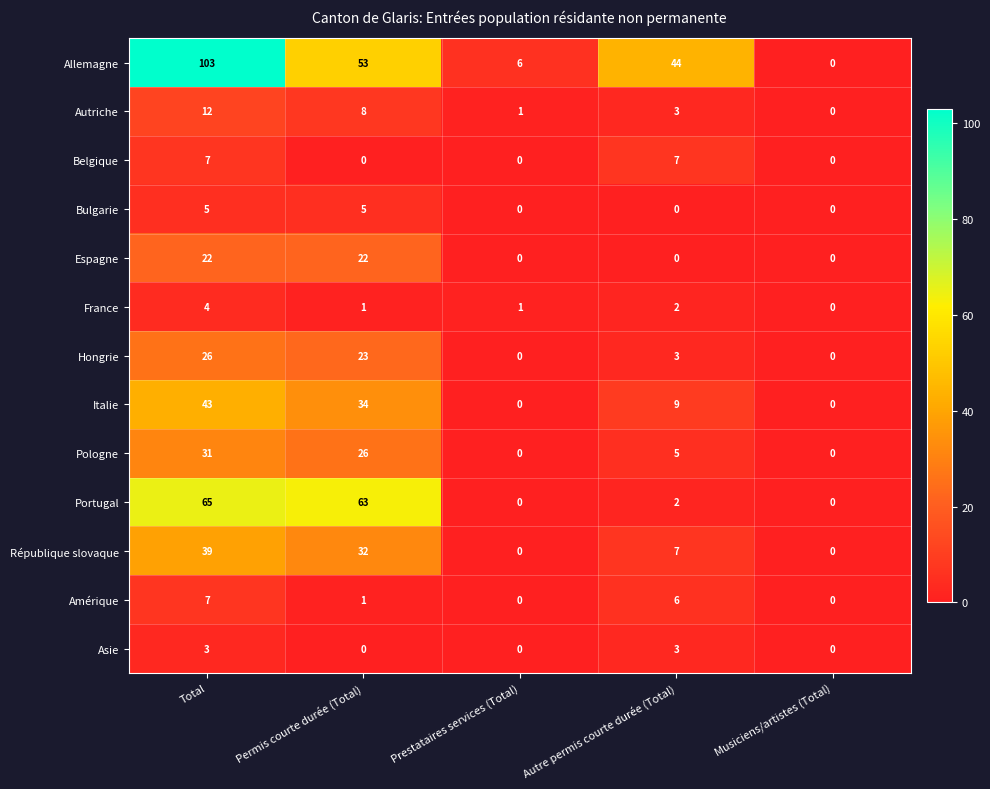

What is the difference between the Portugal values at Musiciens/artistes (Total) and Total?

65